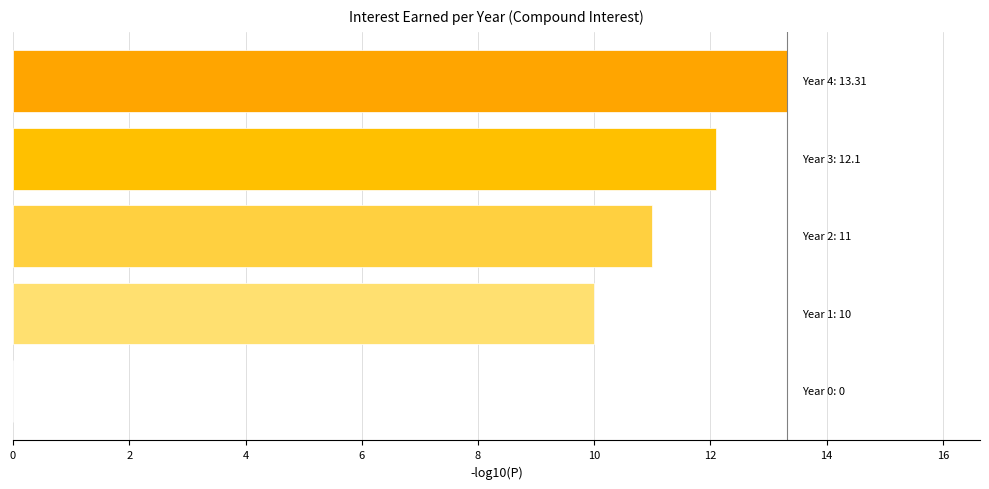

What is the greatest value displayed?

13.3